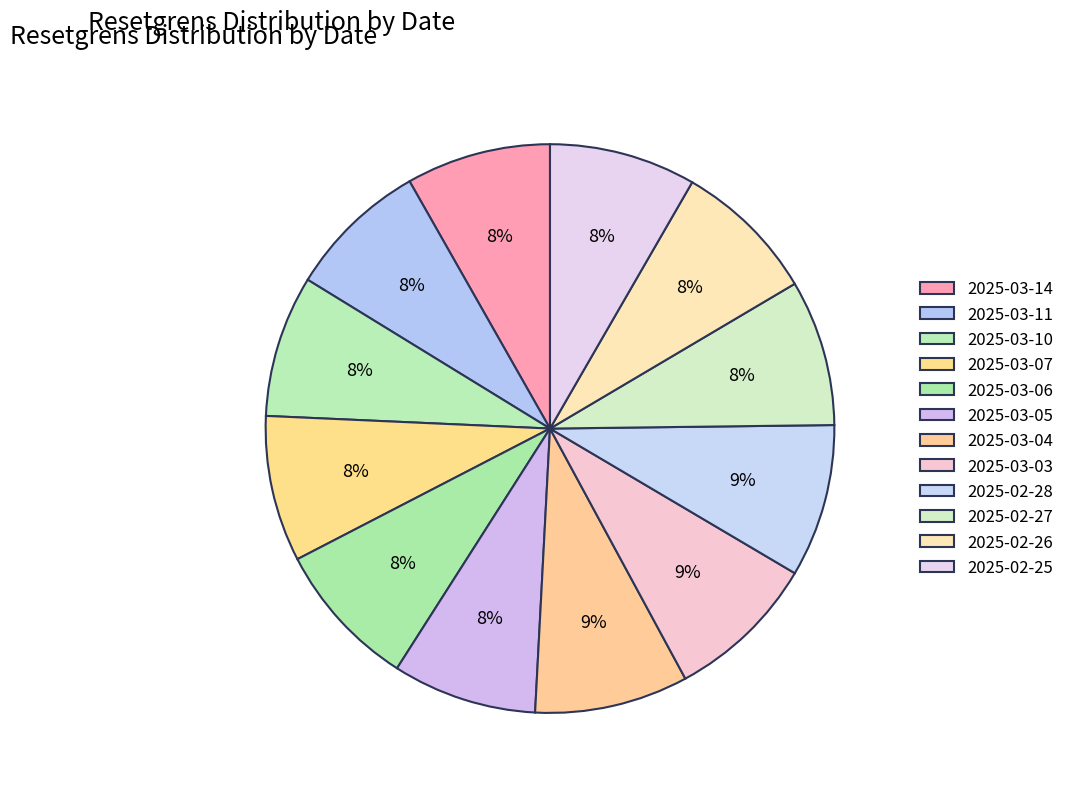

Is there a majority slice in this chart?

No